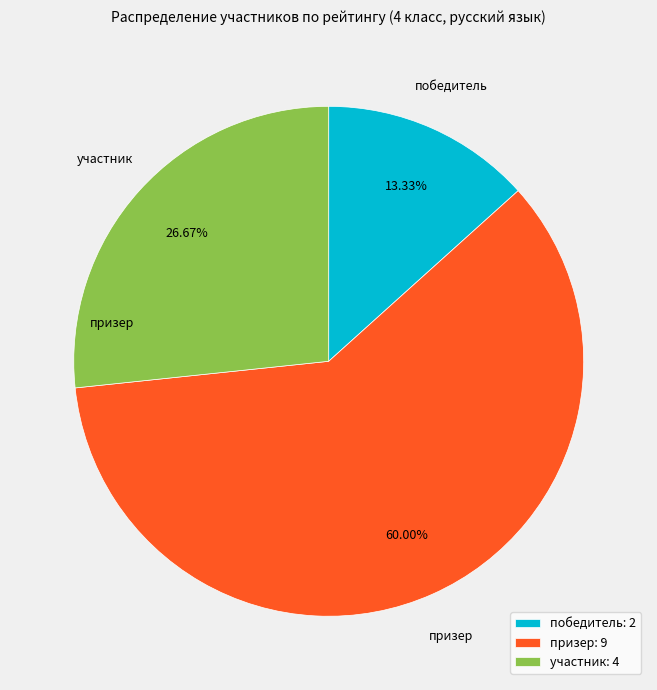

Rank the categories by value from highest to lowest.

призер, участник, победитель